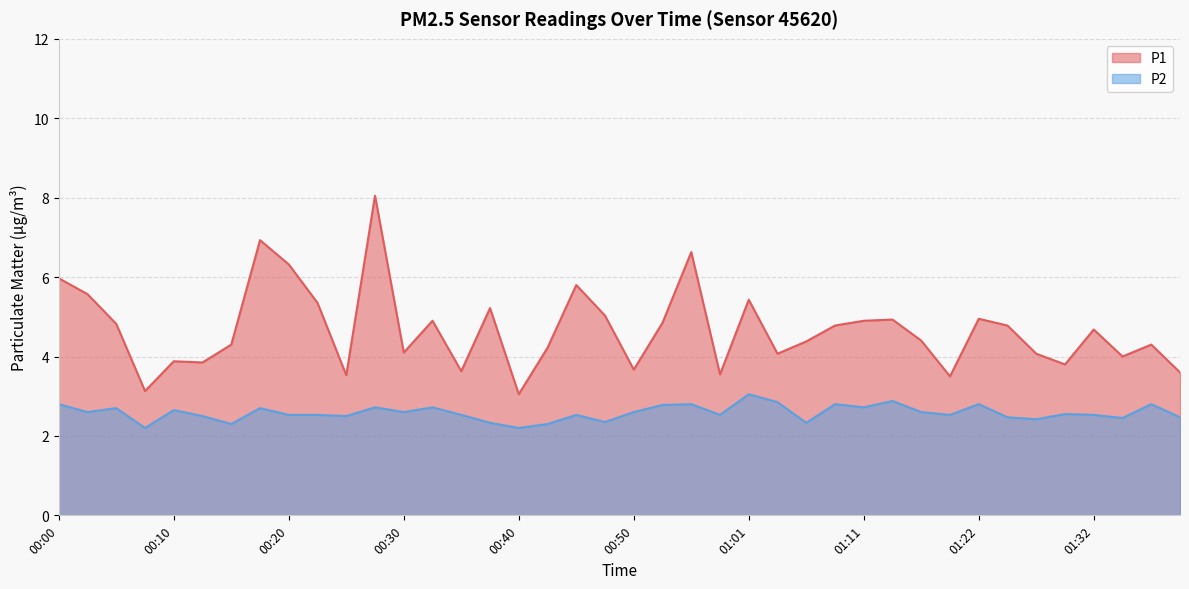

Does the chart display data point markers on the line(s)?

No